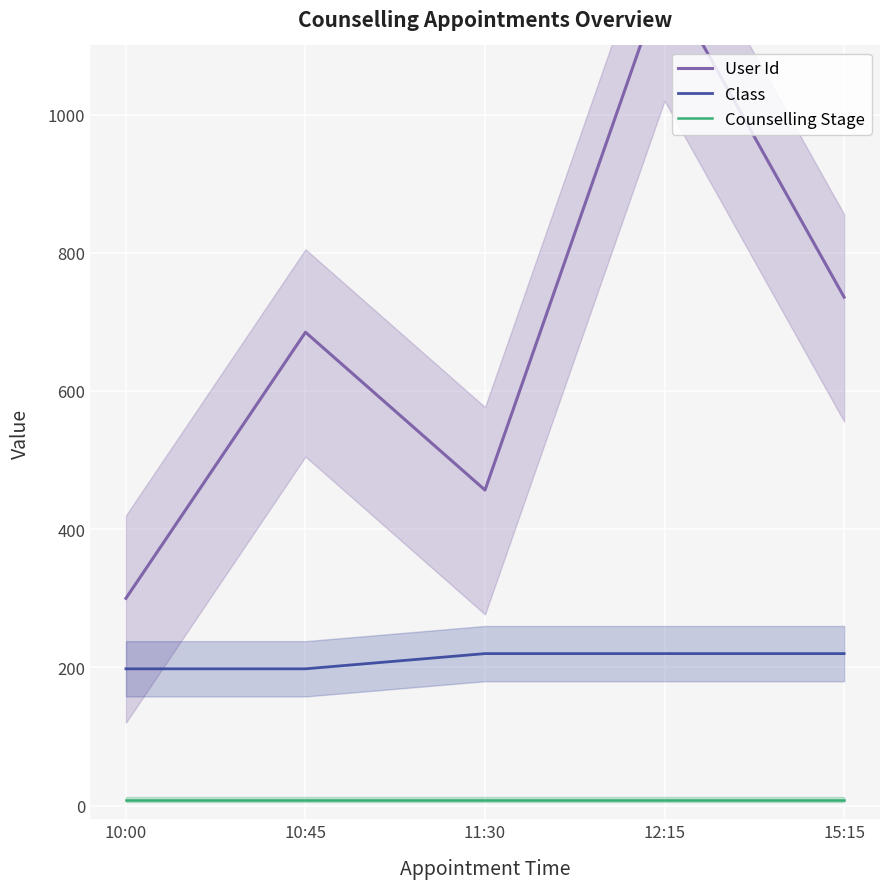

Count the number of categories in the chart.

5